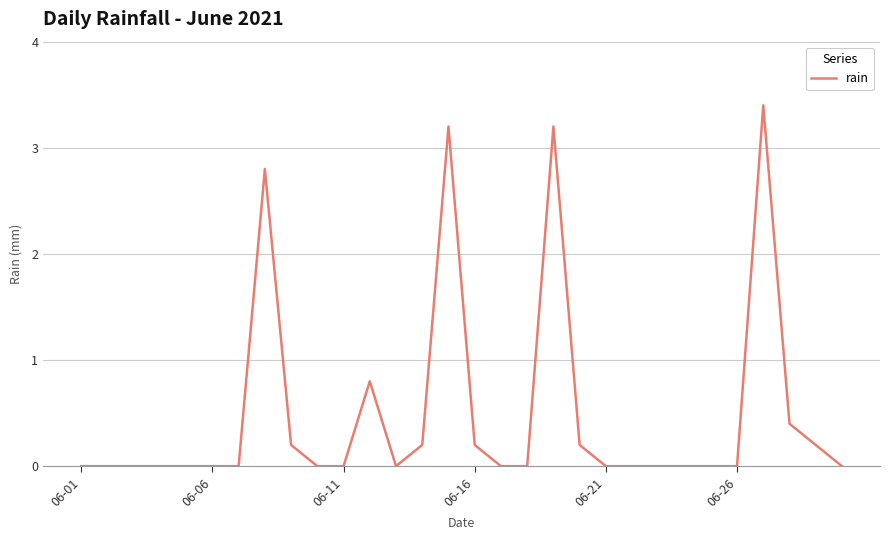

What is the maximum value shown in the chart?

3.4